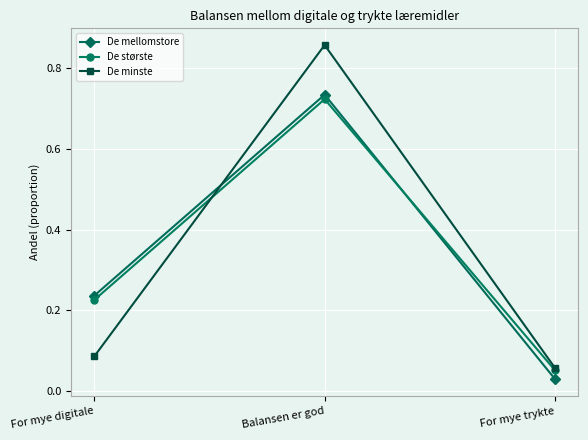

How many categories are shown in the chart?

3